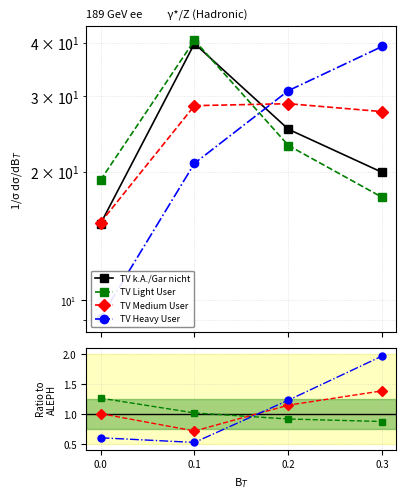

Between 0.0 and 0.1, which series saw the biggest shift?

TV k.A./Gar nicht